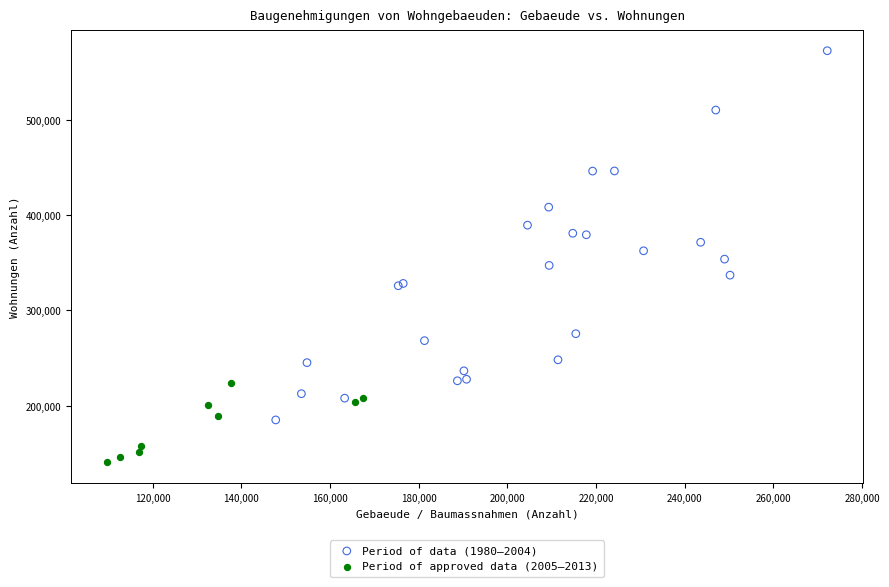

Which series has the widest spread of Y values?

Period of data (1980–2004)